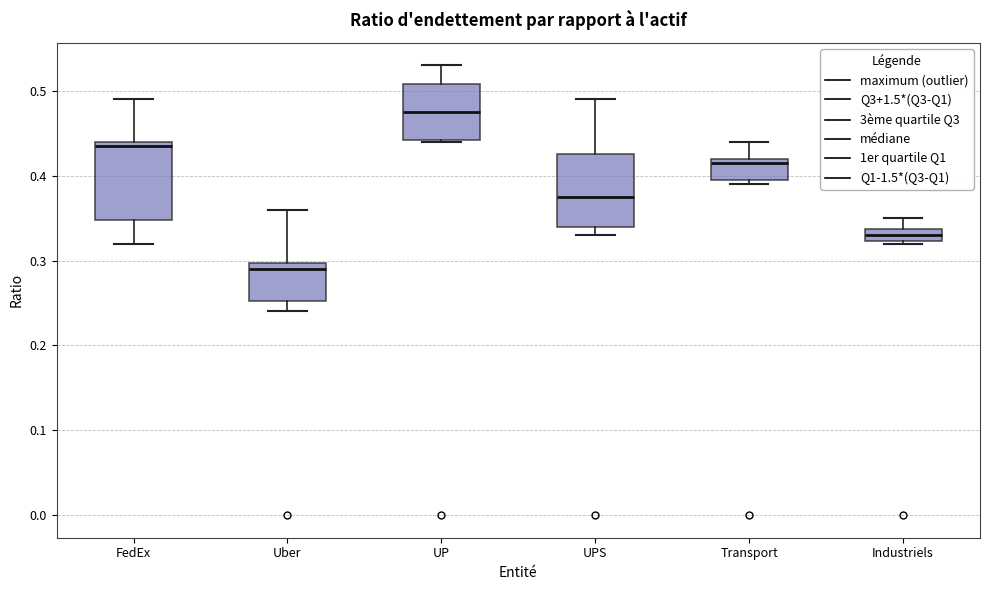

Where does the upper whisker of the box for FedEx end on the y-axis? The values are not printed on the chart, so give them approximately, as read against the axis.

0.49